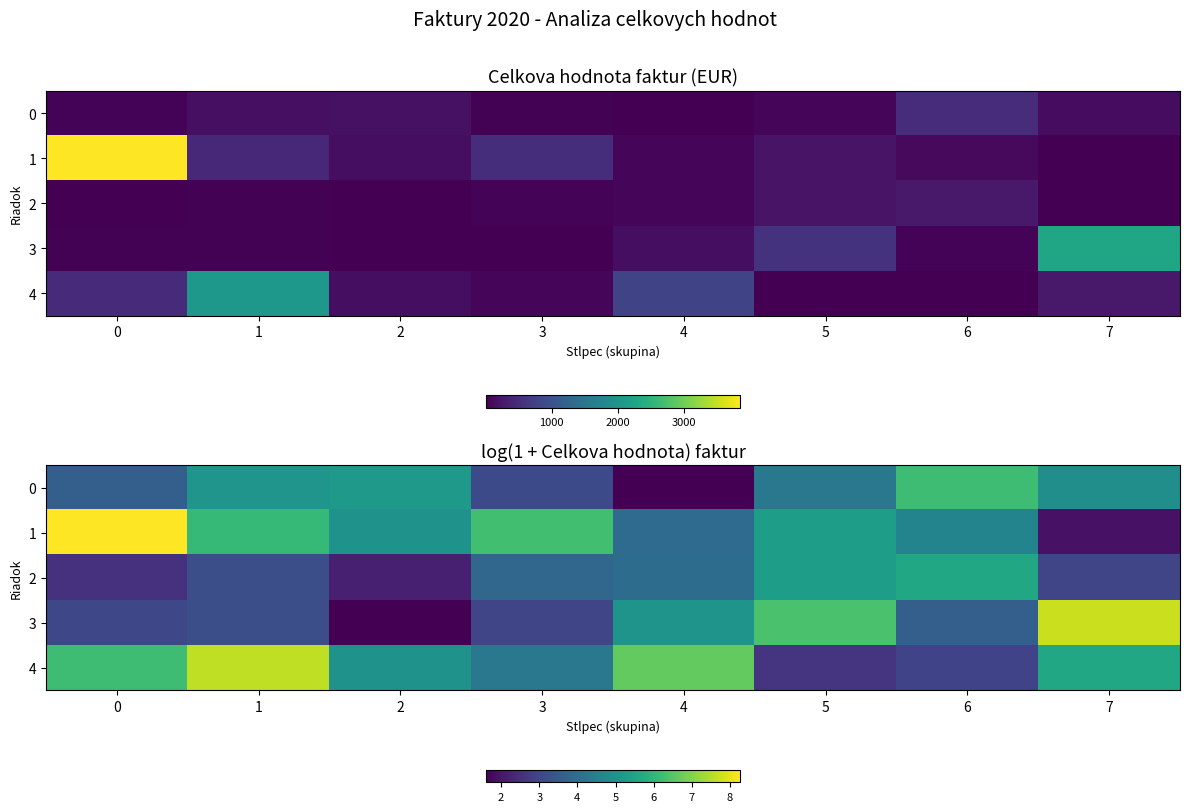

What is the minimum value shown in the chart?

1.6